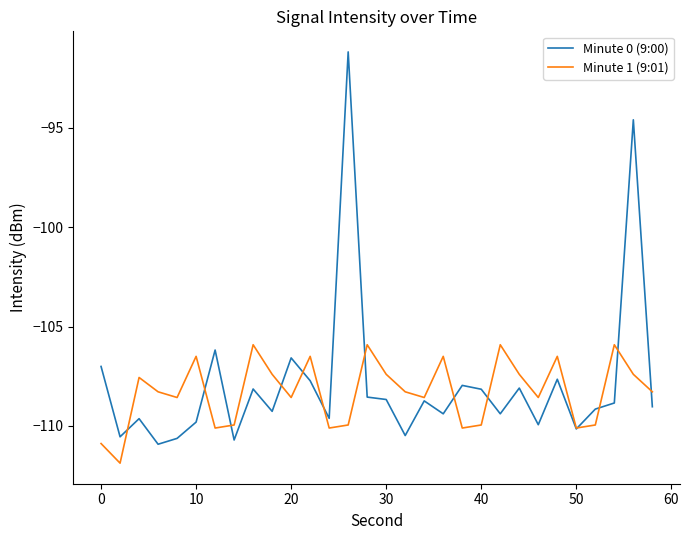

List the series in order of their peak value, highest first.

Minute 0 (9:00), Minute 1 (9:01)